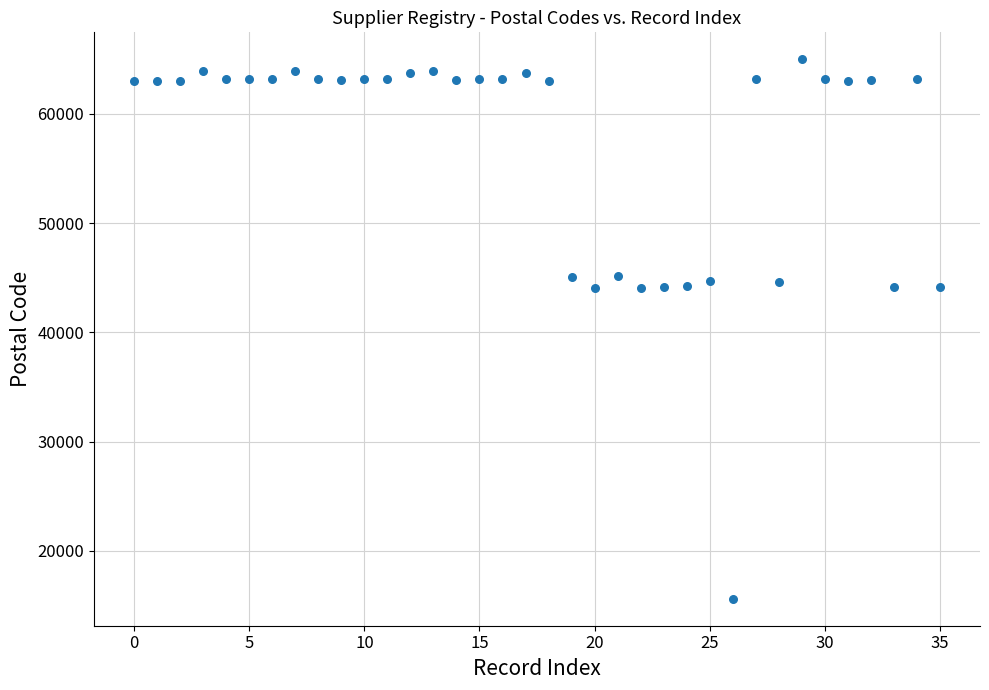

What is the range of Y values (max minus min)?

49380